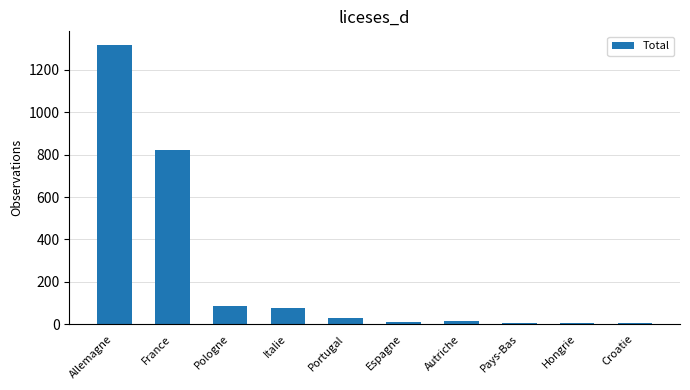

Count the number of data series in this chart.

1